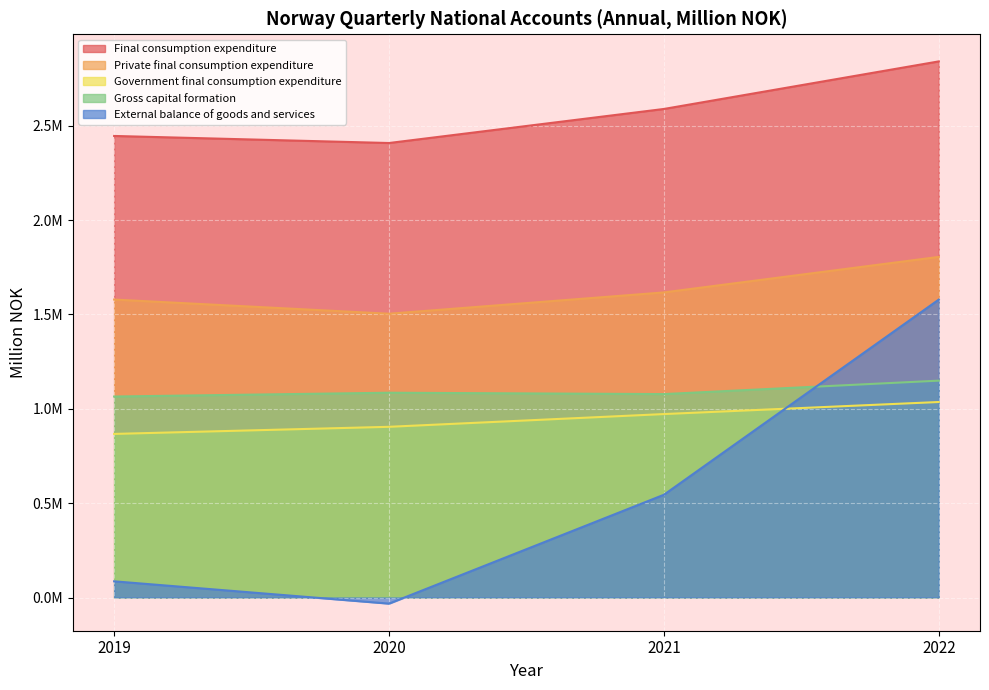

Is it true that Private final consumption expenditure equals 1101711 at 2022?

False